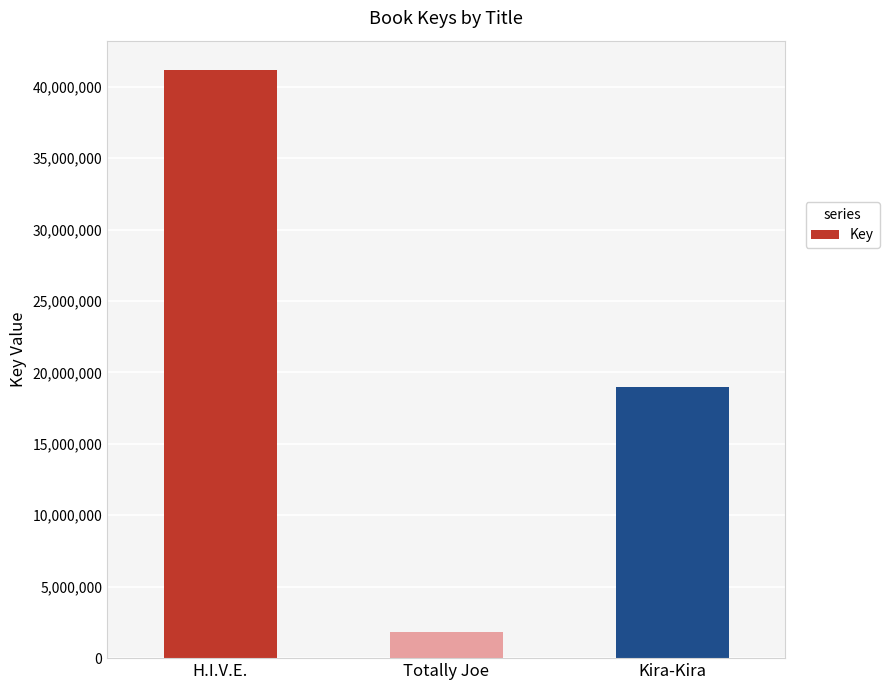

The chart shows a value of 54871226 at H.I.V.E.. True or false?

False